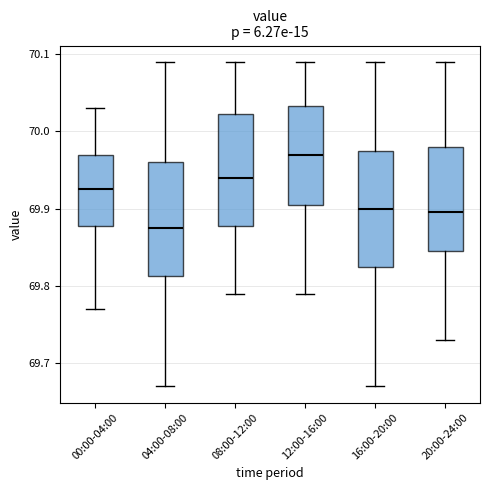

Which box's median line is the highest?

12:00-16:00